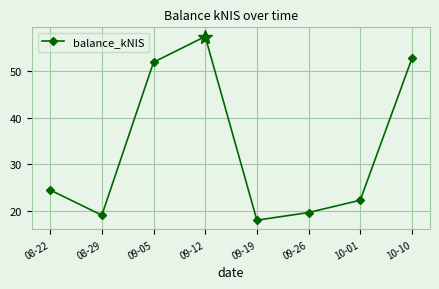

What is the change in value from 09-19 to 09-26?

+1.6